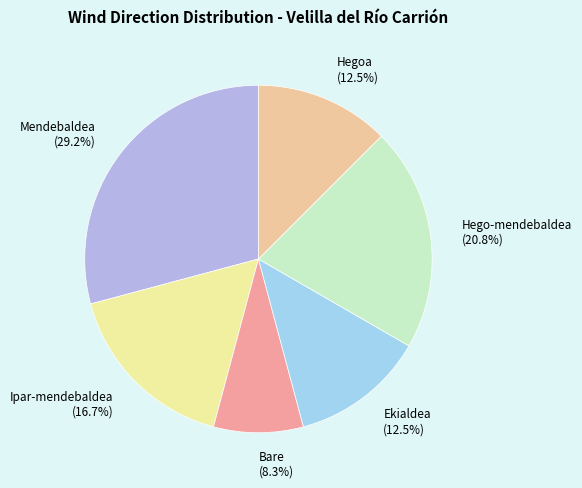

How many slices are in this pie chart?

6